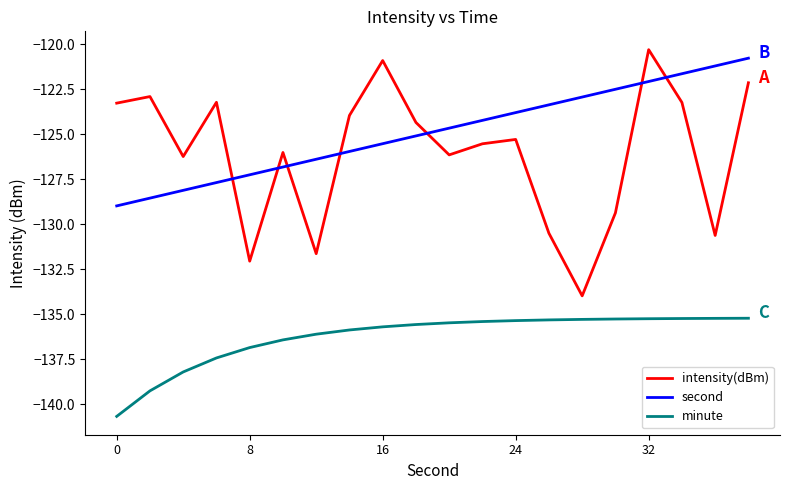

What is the sum of all minute values?

-2725.2